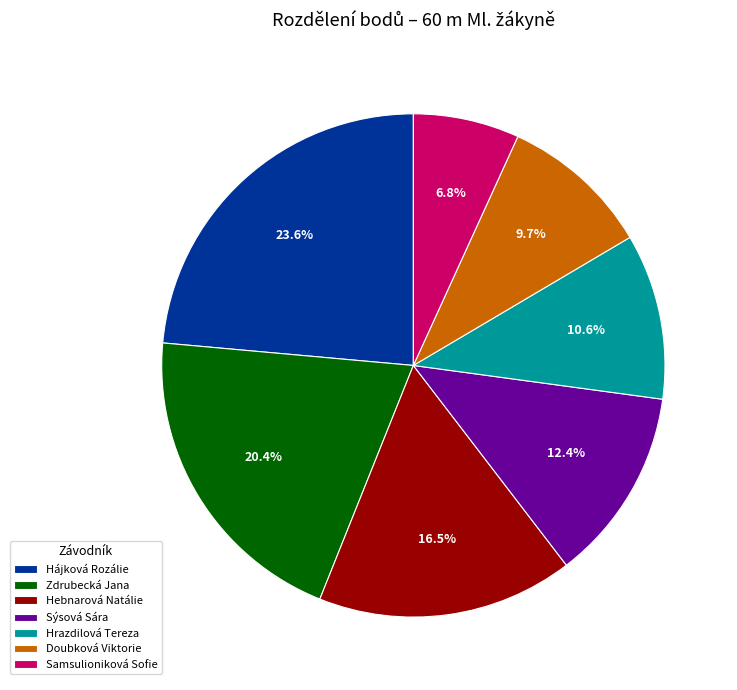

What percentage is NOT represented by Samsulioniková Sofie?

93.2%